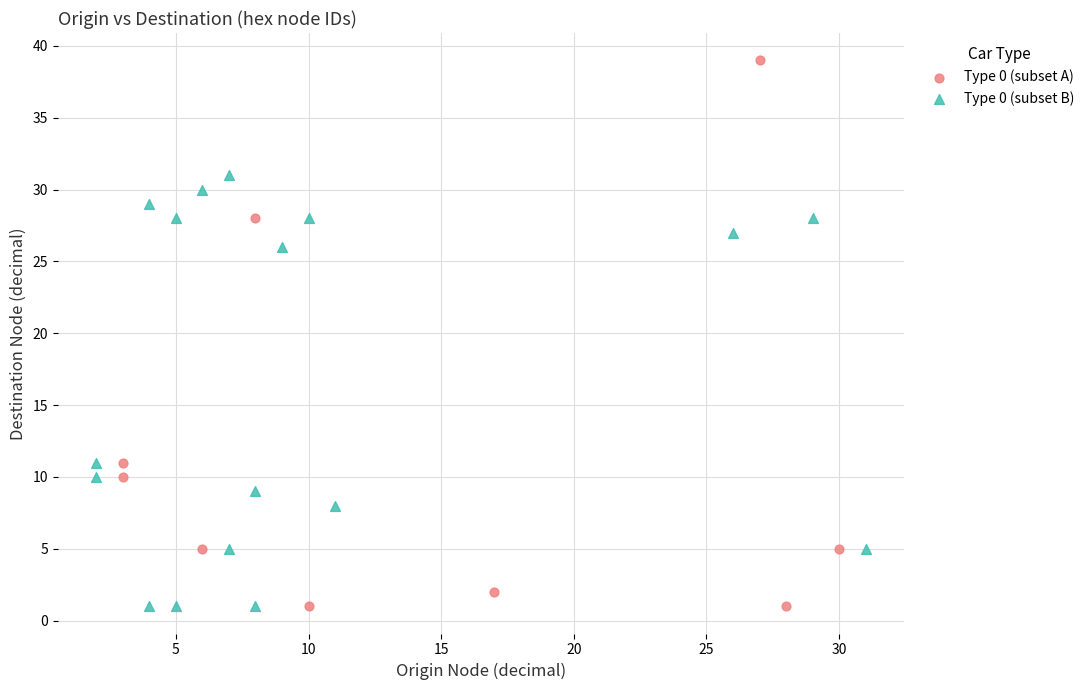

What are all the series names shown in the legend?

Type 0 (subset A), Type 0 (subset B)